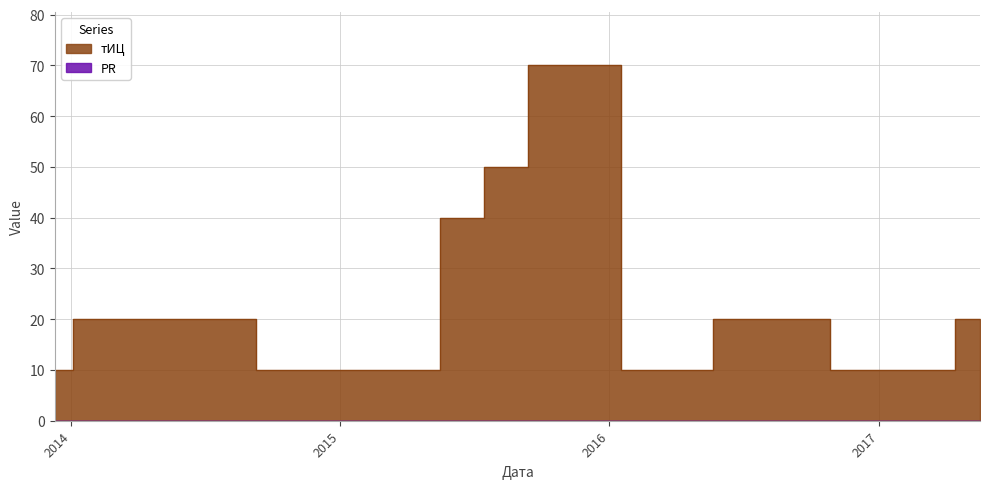

Approximately how many times larger is the value at 2013-12-10 compared to 2015-06-10?

0.2